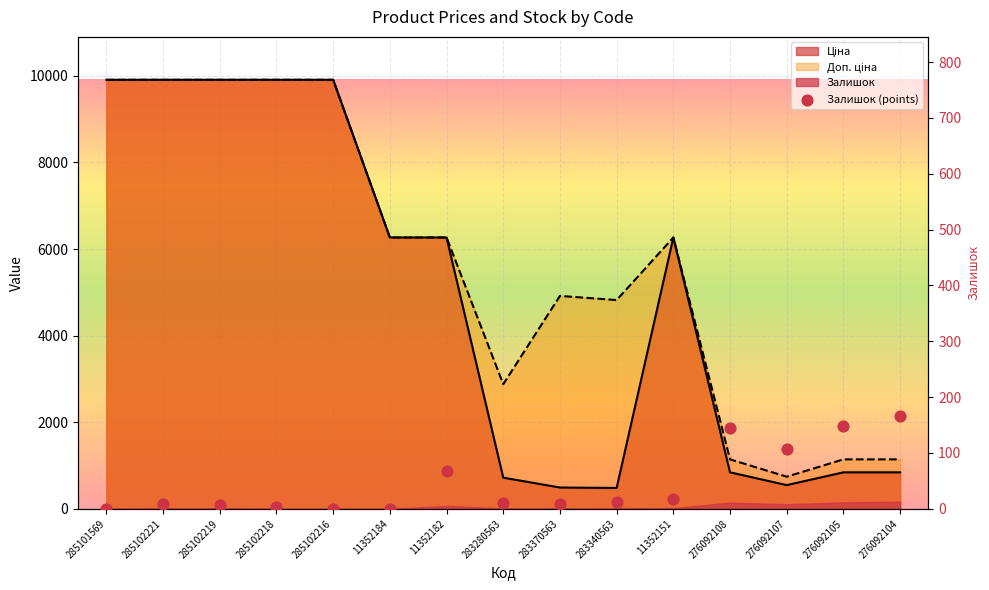

Which series reaches the maximum Y coordinate?

Ціна